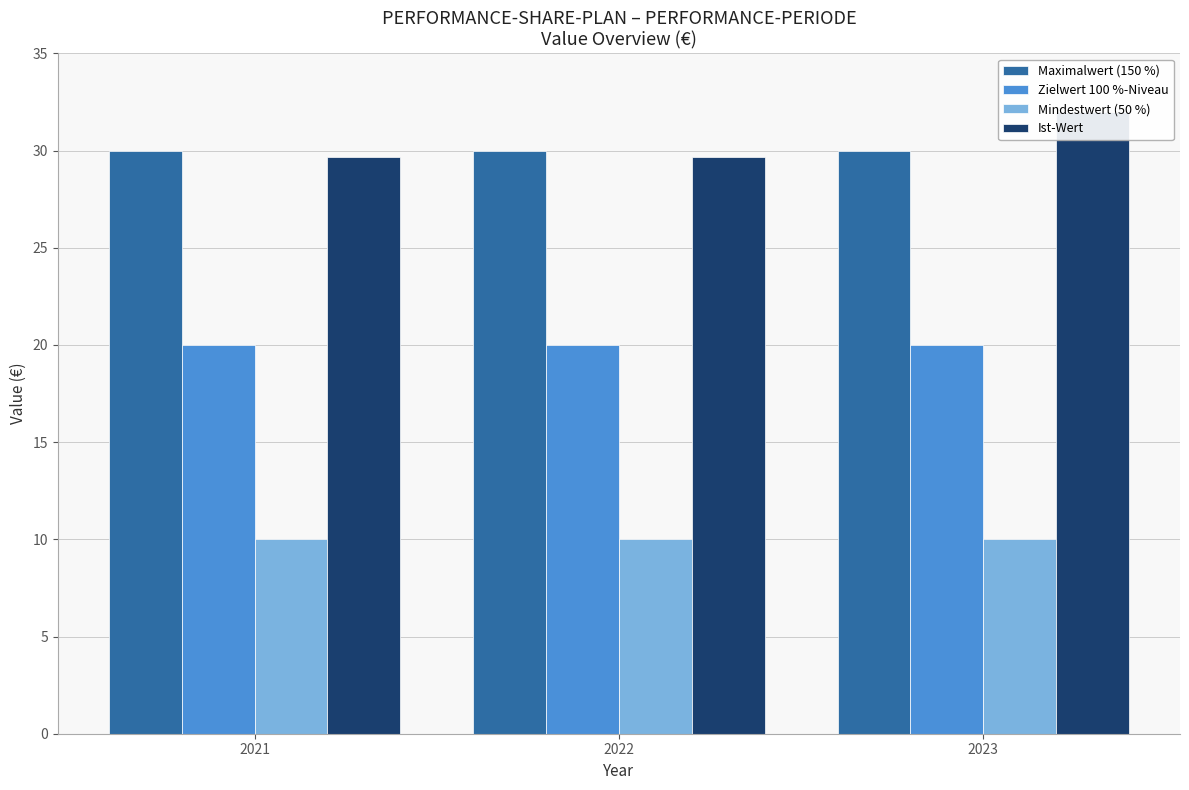

List the labels in order of Zielwert 100 %-Niveau value, largest first.

2021, 2022, 2023